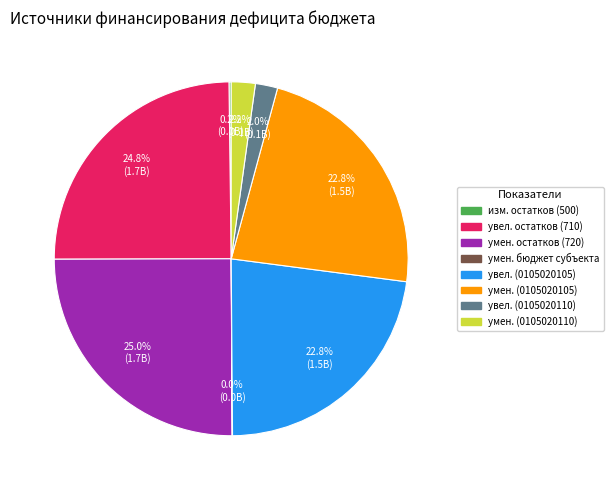

To the nearest percent, what is the difference between the largest and smallest slice percentages?

25%